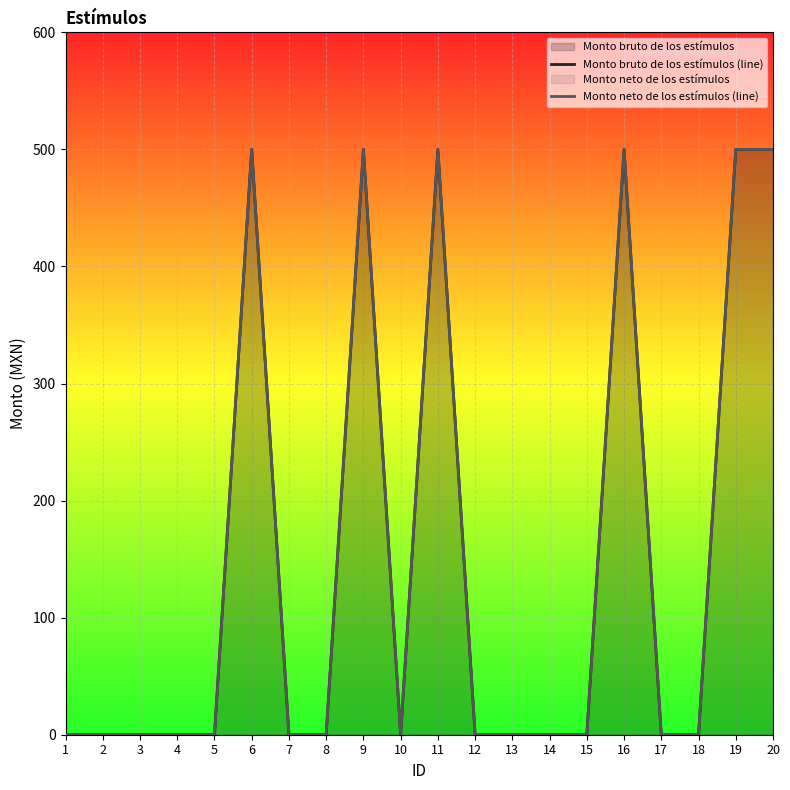

At which category is the sum across all series the highest?

6